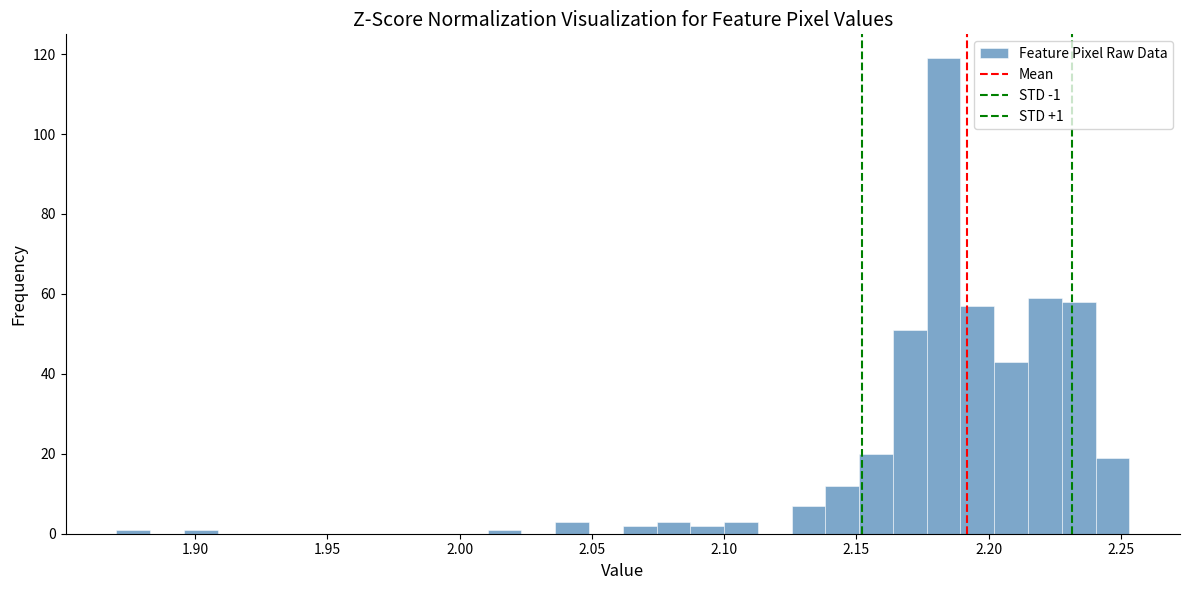

Read against the x-axis, roughly where is the centre of the tallest bar?

2.185